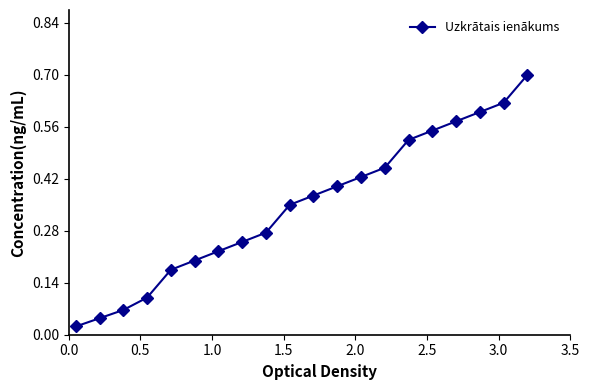

Is this an area chart (filled region under the line)?

No